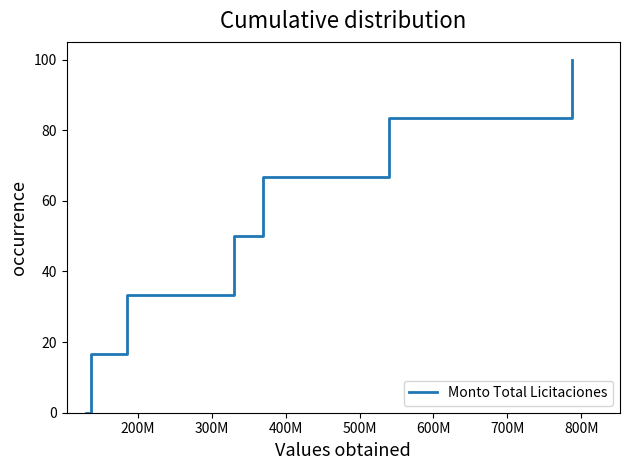

What is the sum of all values?

350.0